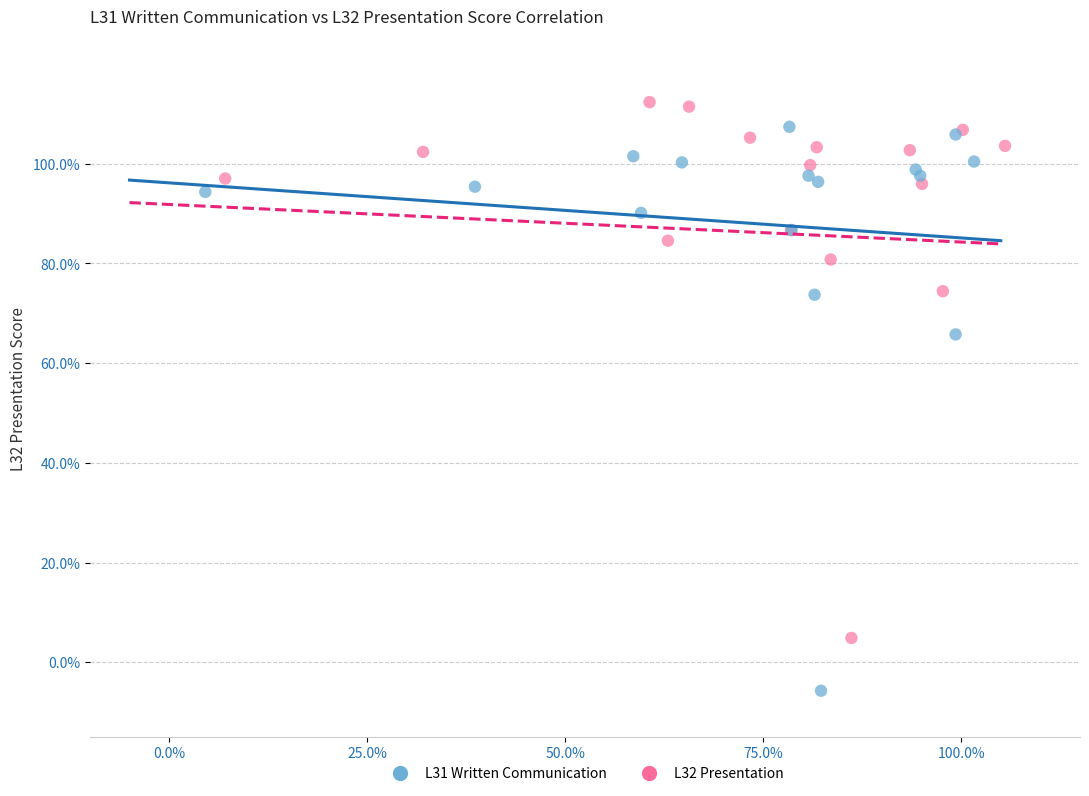

What are all the series names shown in the legend?

L31 Written Communication, L32 Presentation